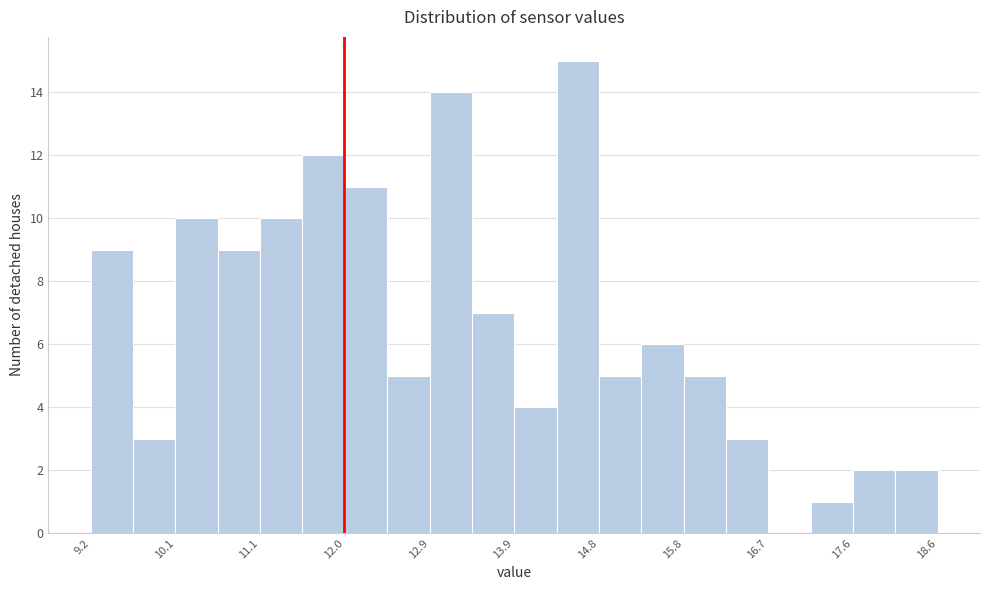

Reading left to right, list every bar in this chart as the range it spans on the x-axis followed by its height. Neither the bar edges nor the heights are printed on the chart, so give them approximately, as read against the axes.

9.2 to 9.7: 9
9.7 to 10.1: 3
10.1 to 10.6: 10
10.6 to 11.1: 9
11.1 to 11.5: 10
11.5 to 12.0: 12
12.0 to 12.5: 11
12.5 to 12.9: 5
12.9 to 13.4: 14
13.4 to 13.9: 7
13.9 to 14.4: 4
14.4 to 14.8: 15
14.8 to 15.3: 5
15.3 to 15.8: 6
15.8 to 16.2: 5
16.2 to 16.7: 3
16.7 to 17.2: 0
17.2 to 17.6: 1
17.6 to 18.1: 2
18.1 to 18.6: 2